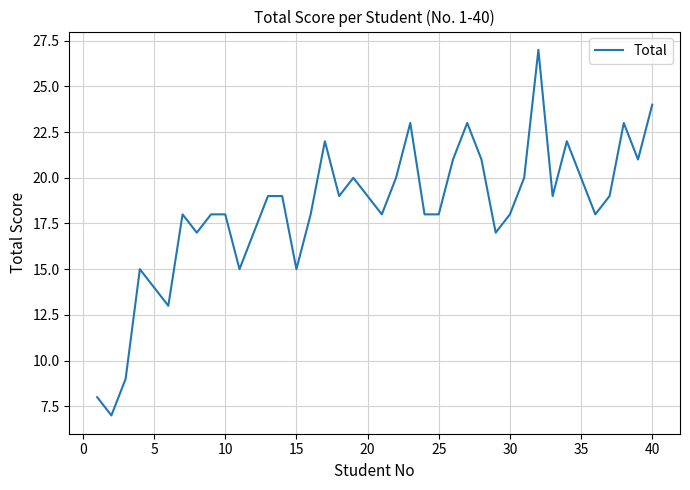

What is the difference between the maximum and minimum values?

20